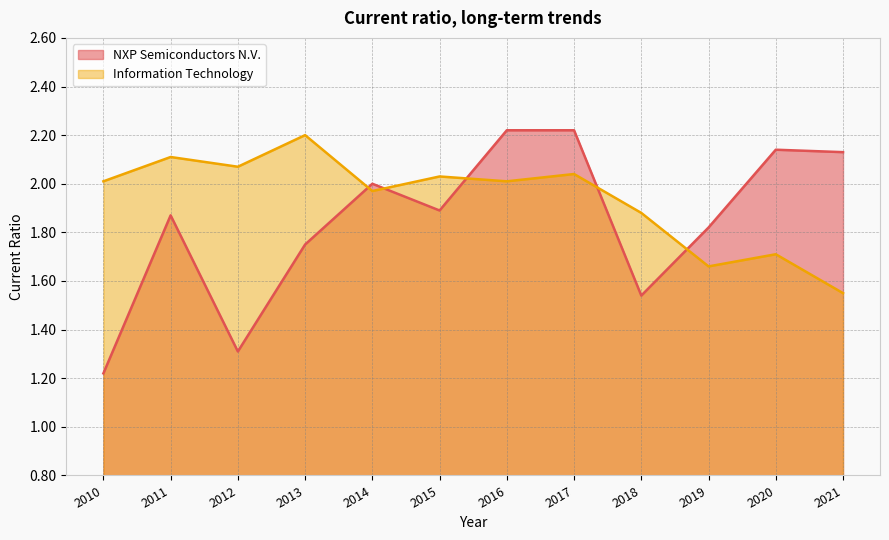

At 2013, list the series in order from smallest to largest.

NXP Semiconductors N.V., Information Technology